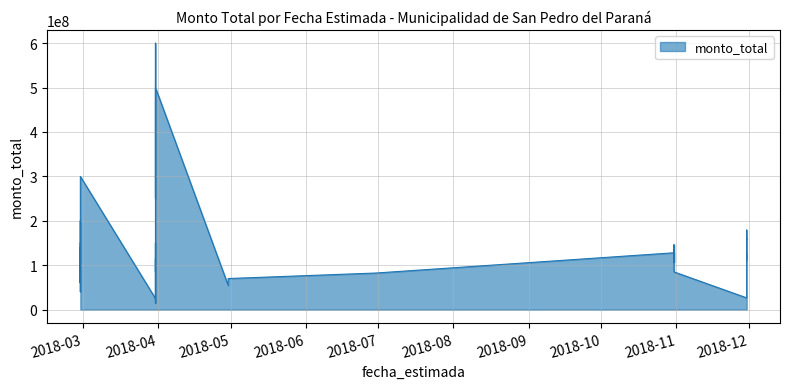

What is the label of the 7th point from the left?

2018-02-28